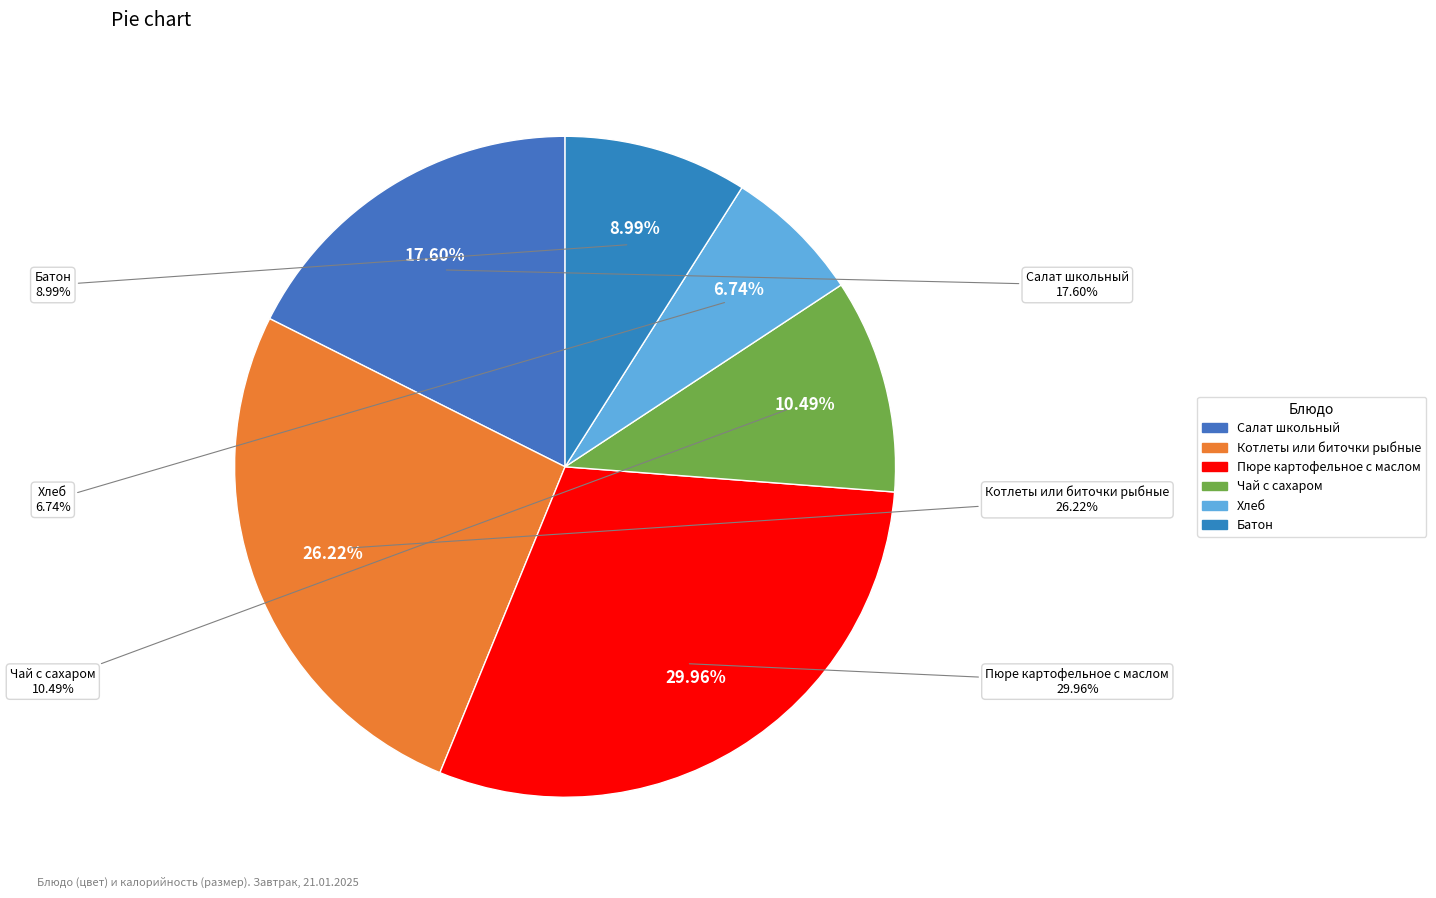

How many segments does this pie chart have?

6